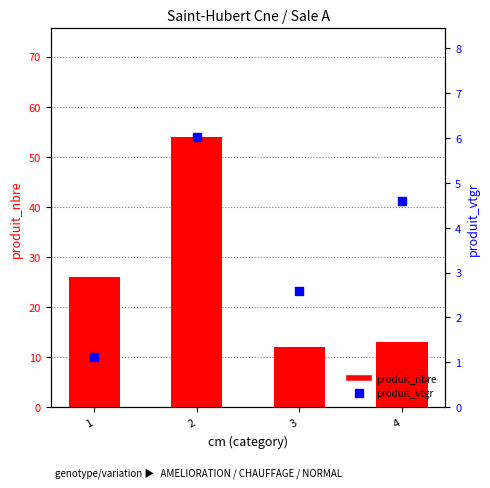

Is the value of produit_vtgr at 3 greater than the value of produit_nbre at 2?

No